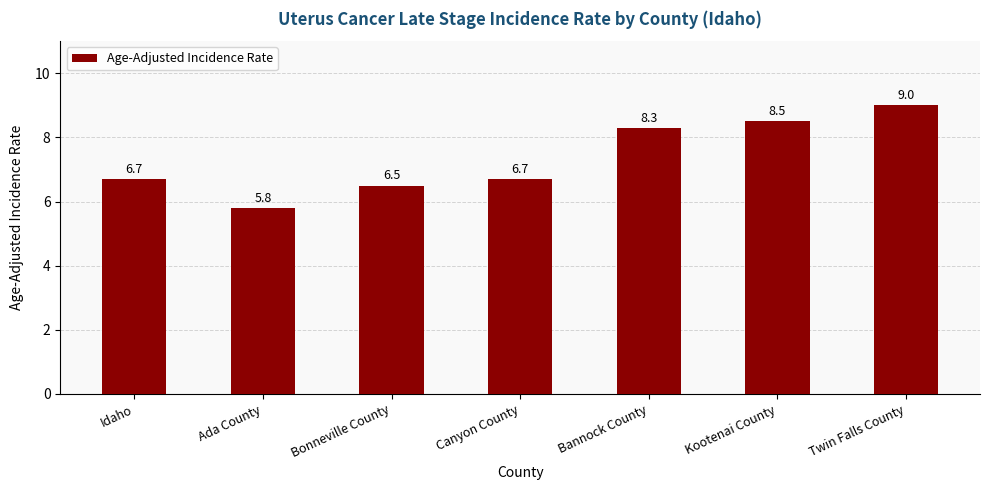

The chart shows a value of 9.0 at Twin Falls County. True or false?

True